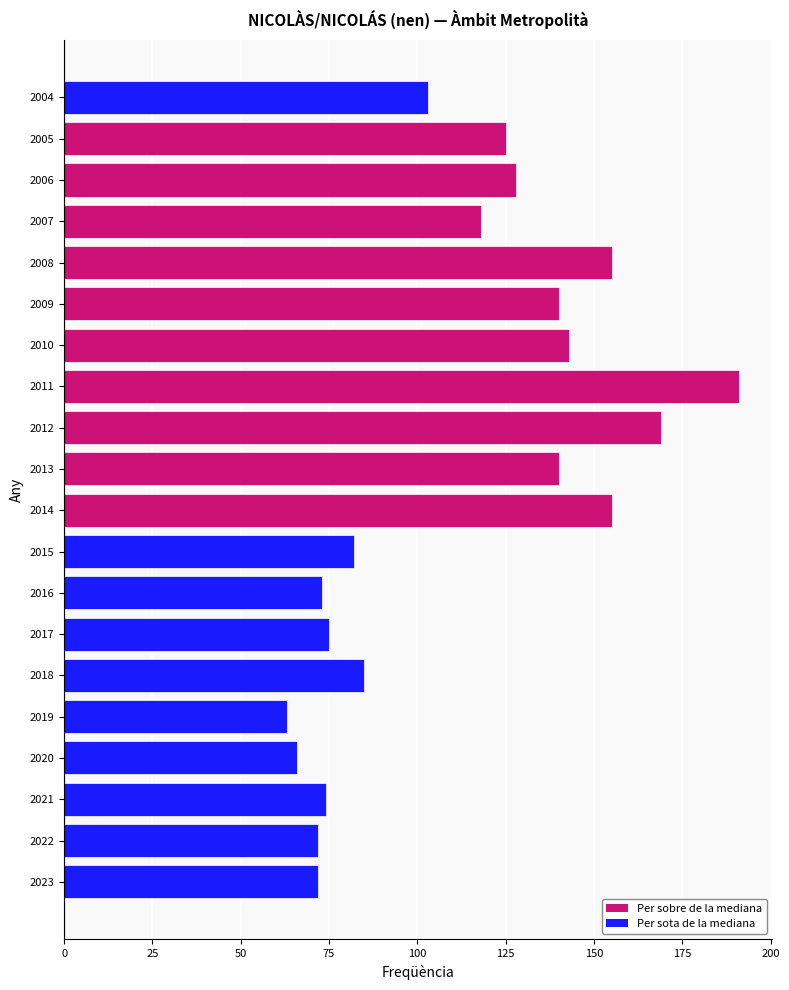

What is the change in value from 2015 to 2011?

+109